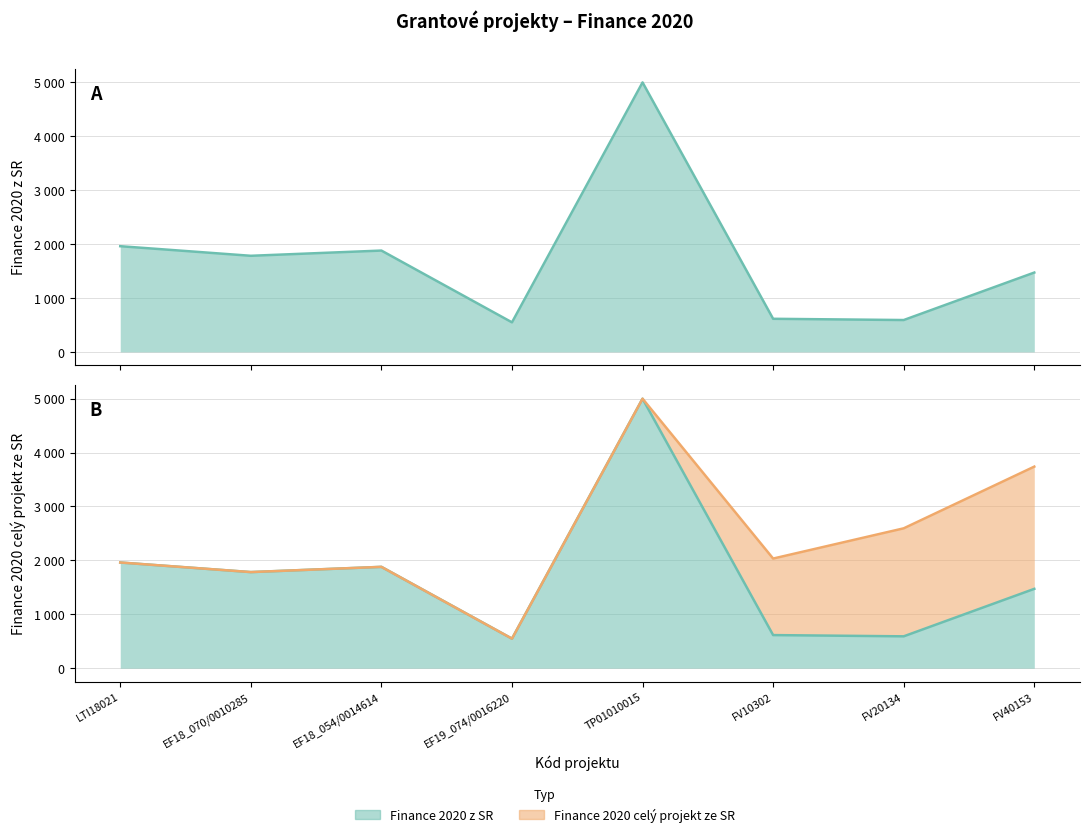

What is the ratio of the value at FV40153 to the value at EF18_070/0010285?

0.8